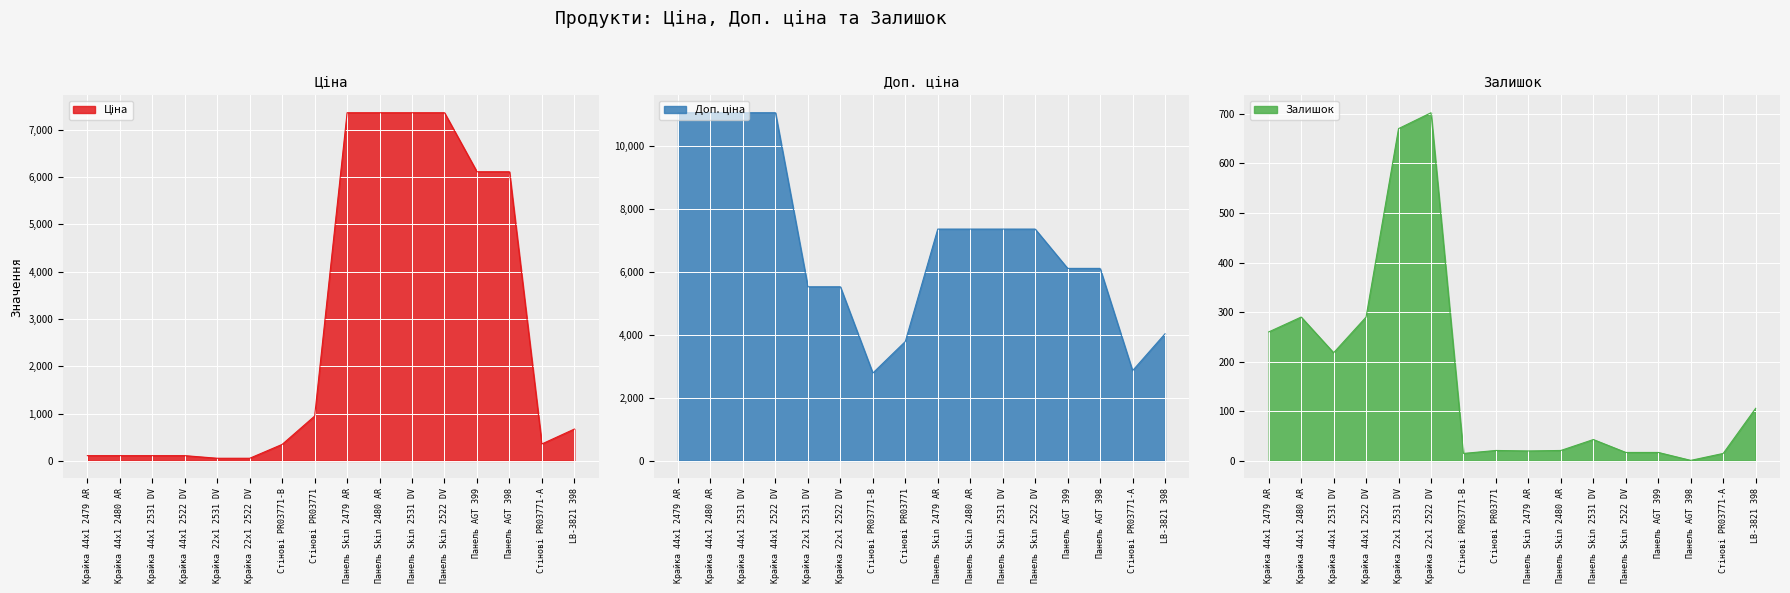

At which category does the chart reach its minimum across all series?

Панель AGT 398